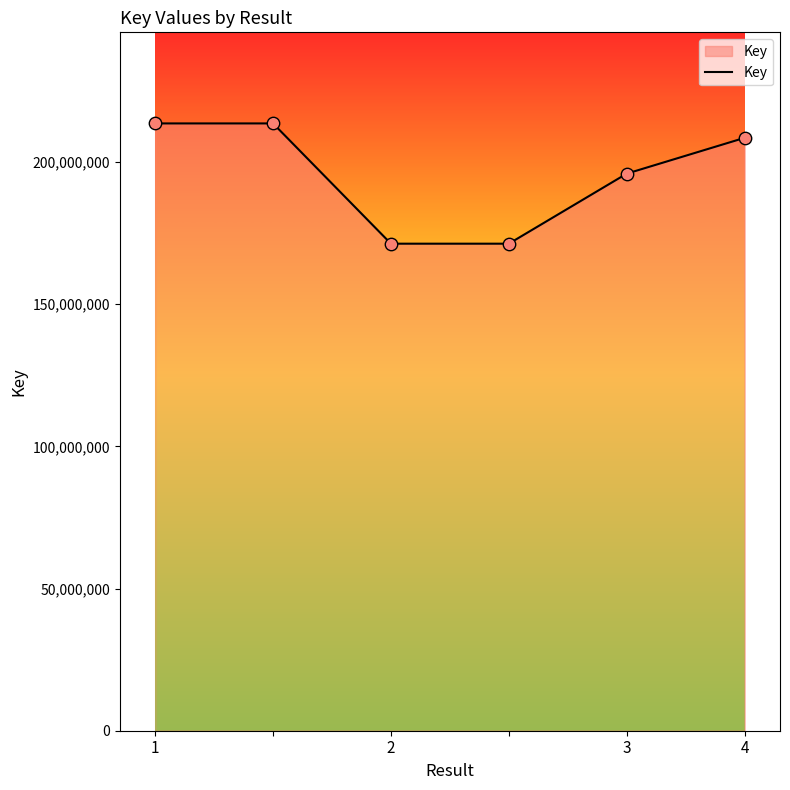

True or false: the data has more than 1 interior local peaks.

False